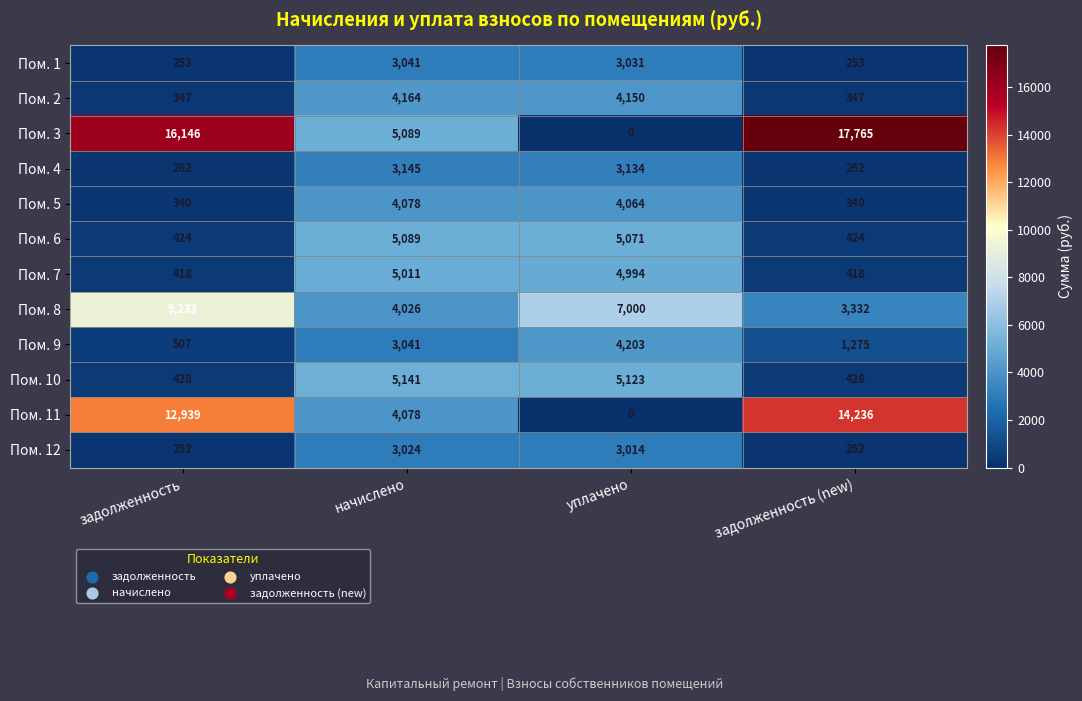

What is the sum of all Пом. 11 values?

31253